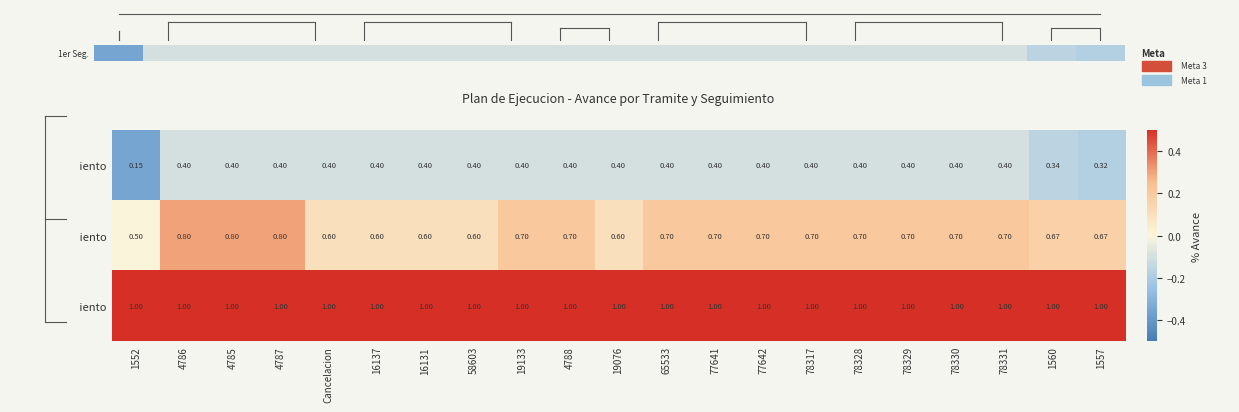

Is the value of 1er Seguimiento at 1552 greater than the value of 3er Seguimiento at 65533?

No